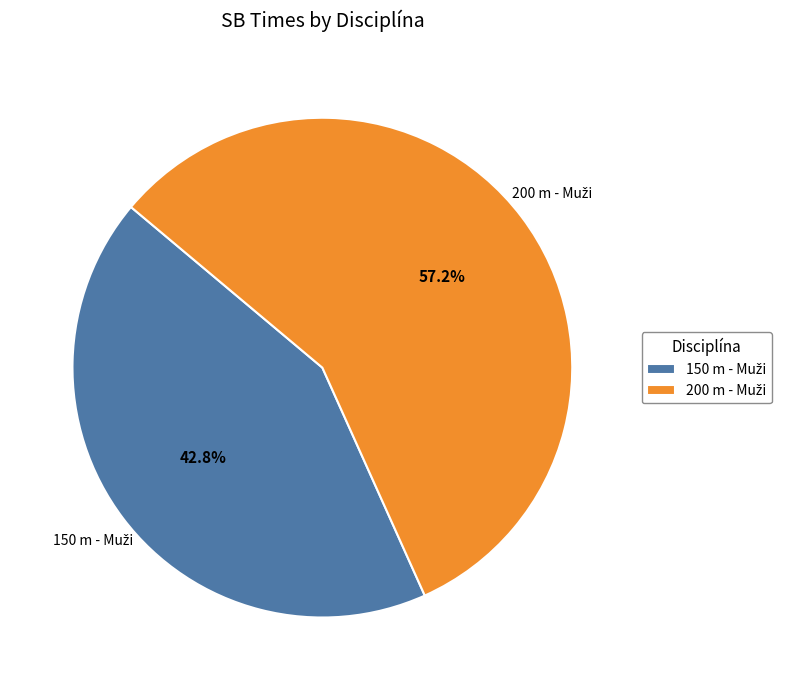

Is there a majority slice in this chart?

Yes